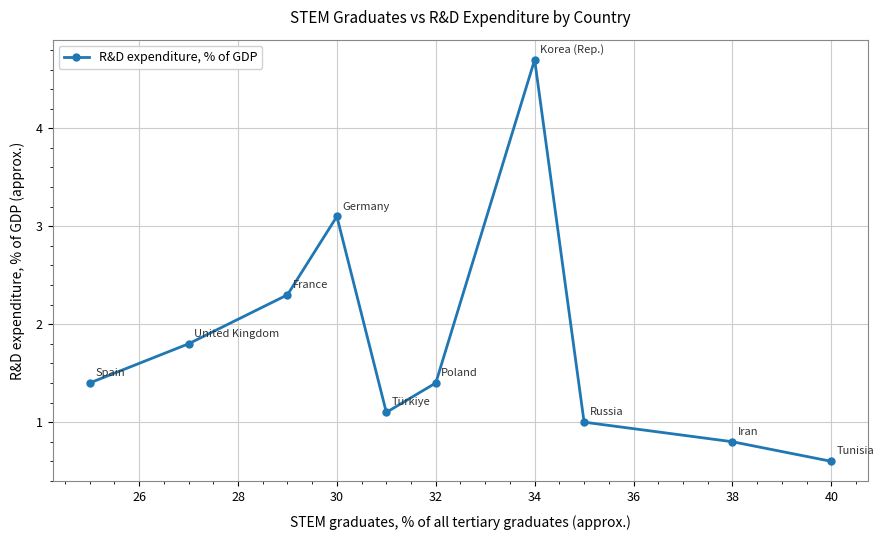

What is the sum of all values?

18.2